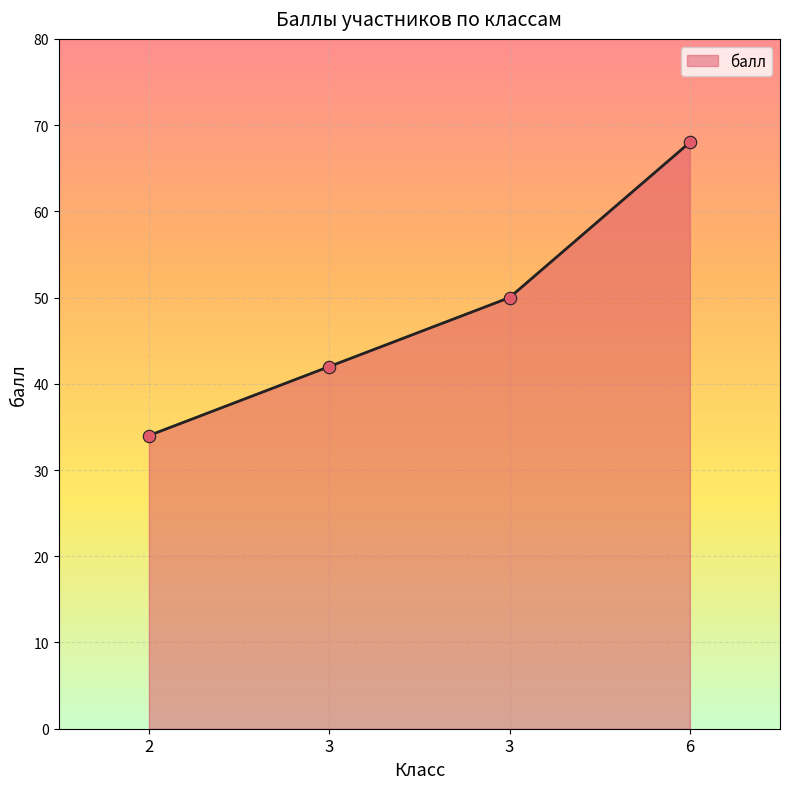

Which has a higher value, 2 or 3?

3